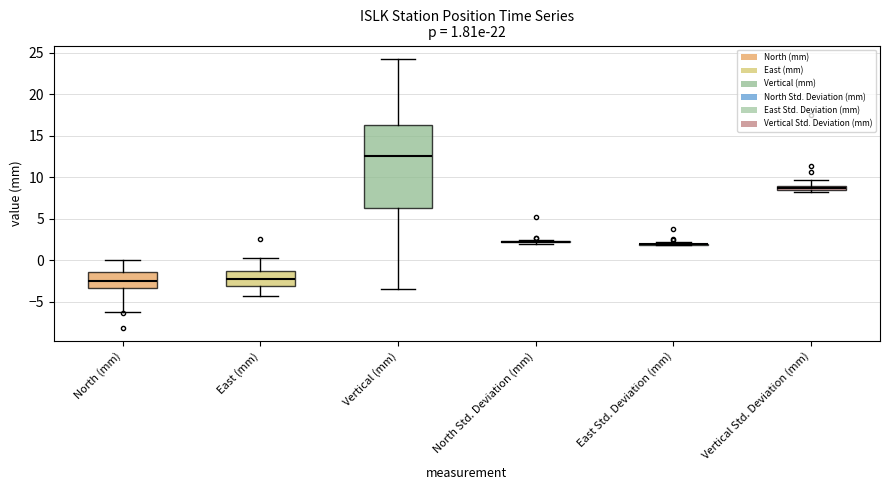

Comparing the boxes themselves (not the whiskers), which one is the tallest?

Vertical (mm)